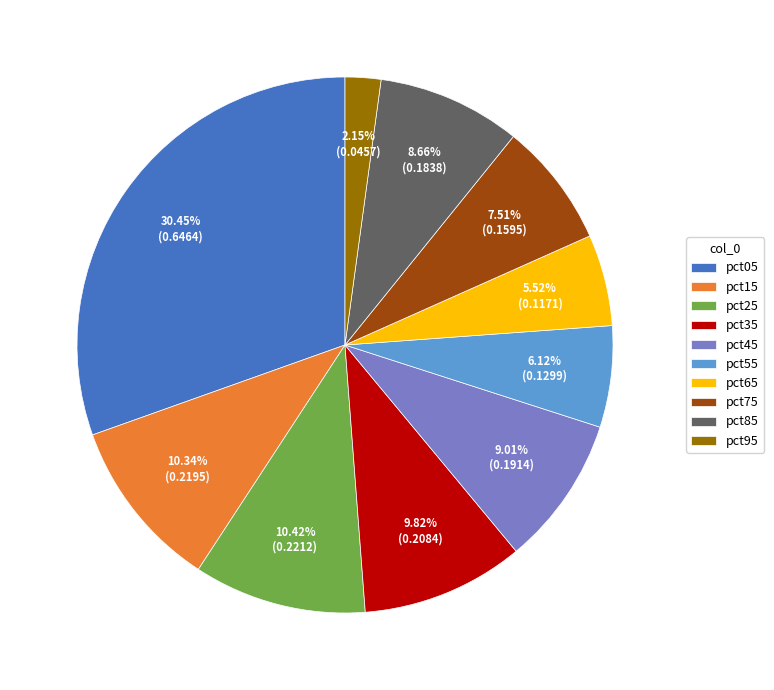

Combined, do pct75 and pct85 account for over 50%?

No